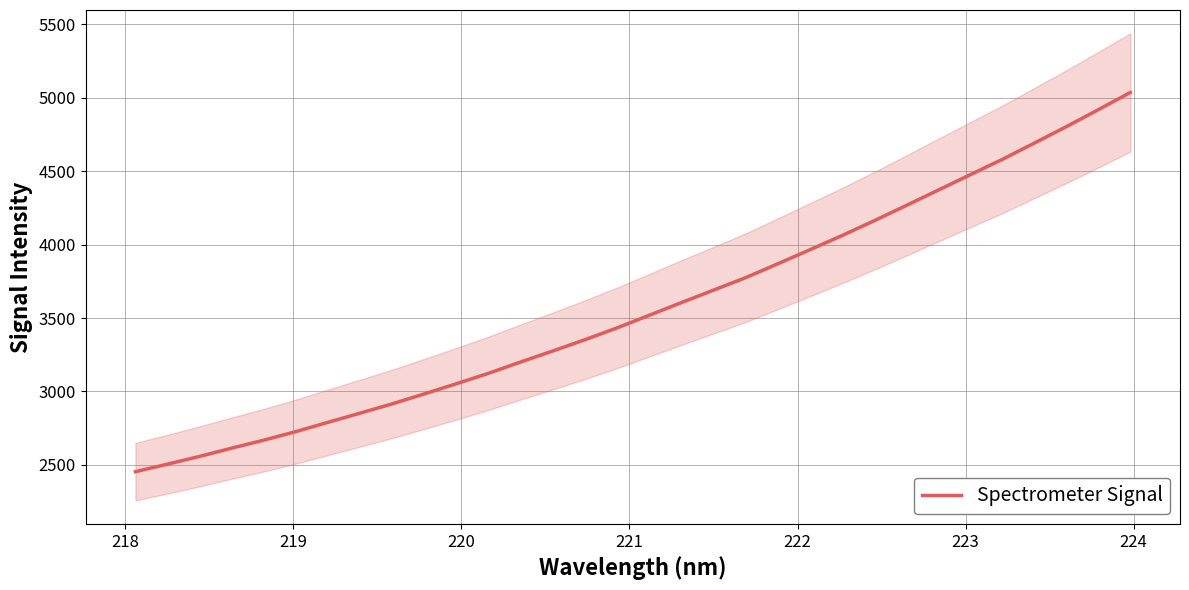

How many lines are shown in the chart?

1